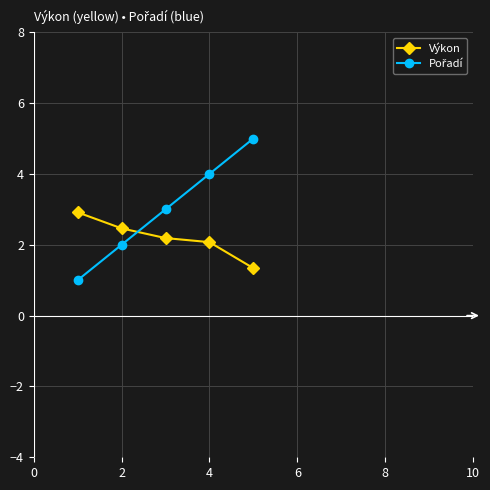

What is the greatest value displayed?

5.0